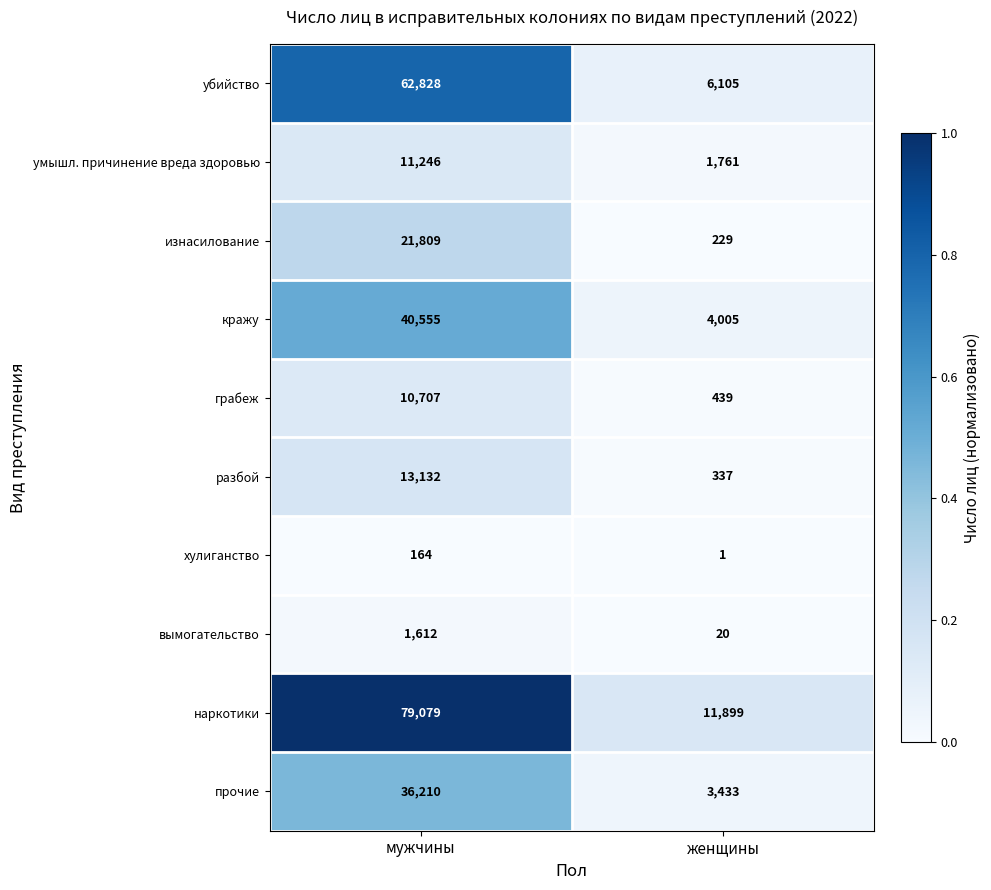

Which label corresponds to the smallest value in the chart?

женщины